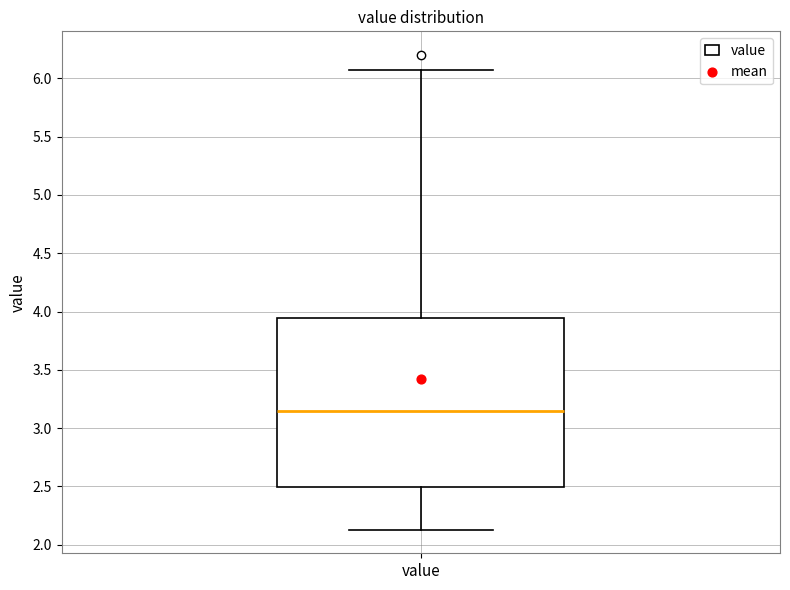

Read this box plot against the y-axis: the position of the median line, the range covered by the box, and the ends of both whiskers. The values are not printed on the chart, so give them approximately, as read against the axis.

median 3.15, box 2.50 to 3.95, whiskers 2.15 to 6.05